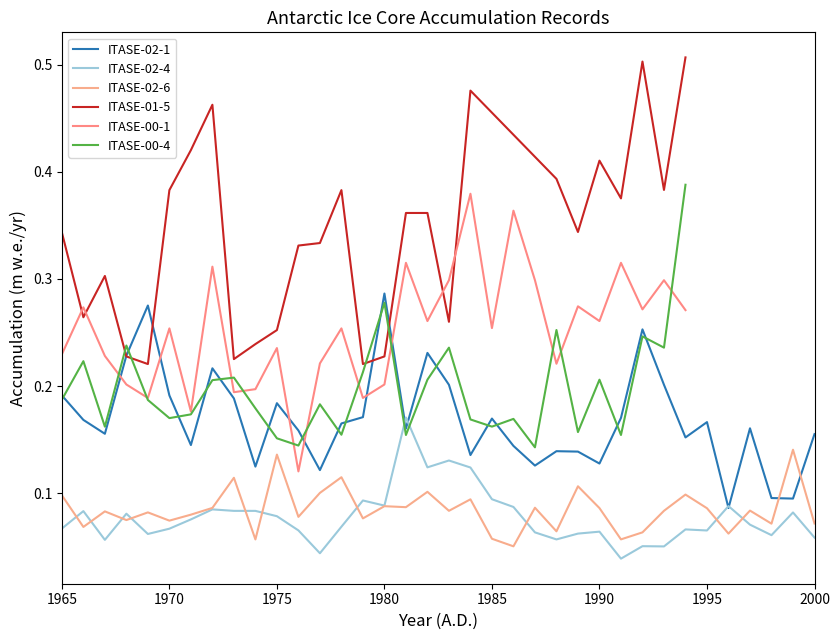

Is this an area chart (filled region under the line)?

No